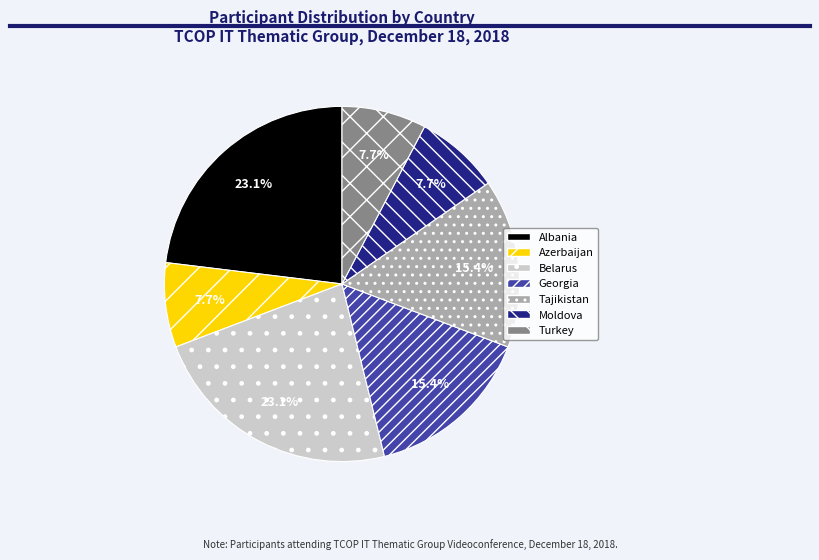

To the nearest percent, what percentage of the pie is Albania?

23%